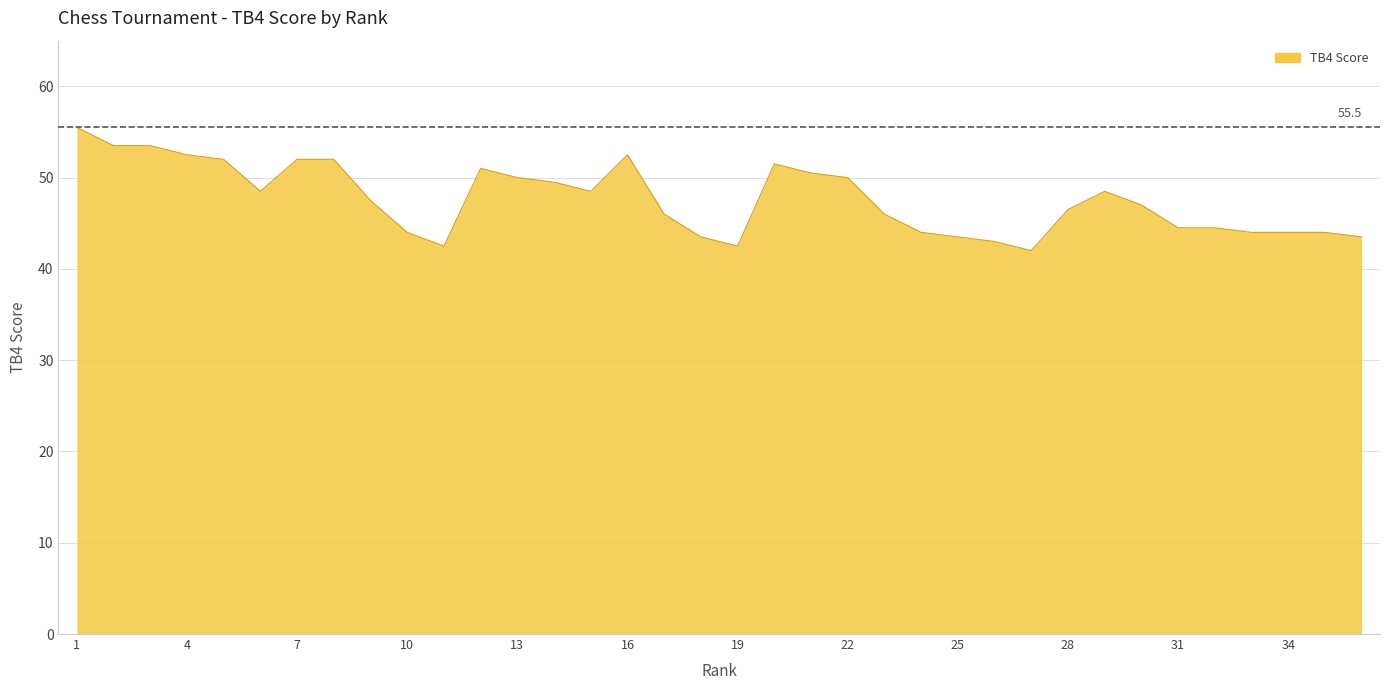

What is the smallest value displayed?

42.0